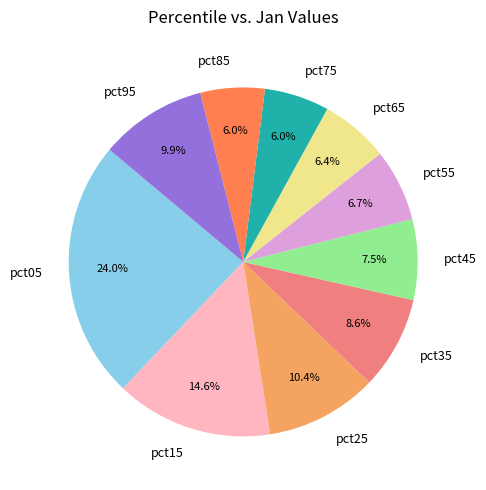

Between pct75 and pct35, which is larger?

pct35